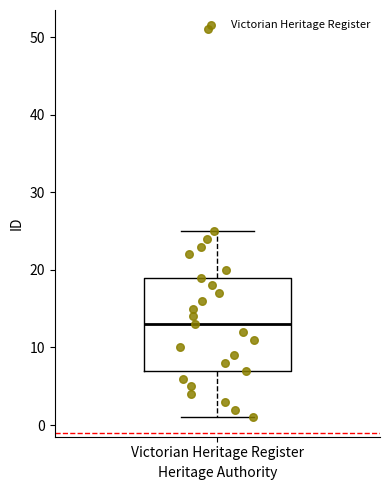

Read this box plot against the y-axis: the position of the median line, the range covered by the box, and the ends of both whiskers. The values are not printed on the chart, so give them approximately, as read against the axis.

median 13, box 7 to 19, whiskers 1 to 25